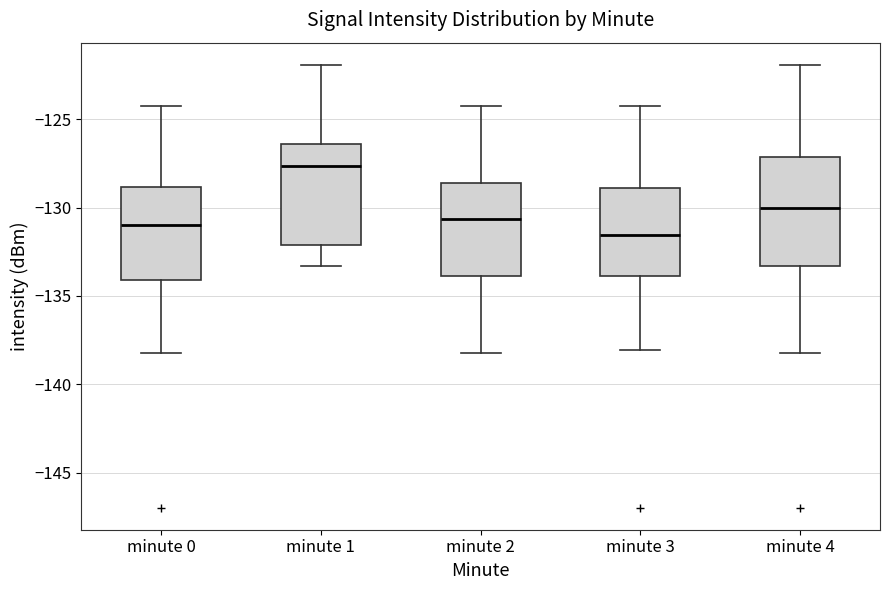

Reading left to right, transcribe this box plot: for each box, give where its median line is, the range the box spans, and where its two whiskers end, as read against the y-axis. The values are not printed on the chart, so give them approximately, as read against the axis.

minute 0: median -131.0, box -134.0 to -129.0, whiskers -138.0 to -124.0
minute 1: median -127.5, box -132.0 to -126.5, whiskers -133.5 to -122.0
minute 2: median -130.5, box -134.0 to -128.5, whiskers -138.0 to -124.0
minute 3: median -131.5, box -134.0 to -129.0, whiskers -138.0 to -124.0
minute 4: median -130.0, box -133.5 to -127.0, whiskers -138.0 to -122.0